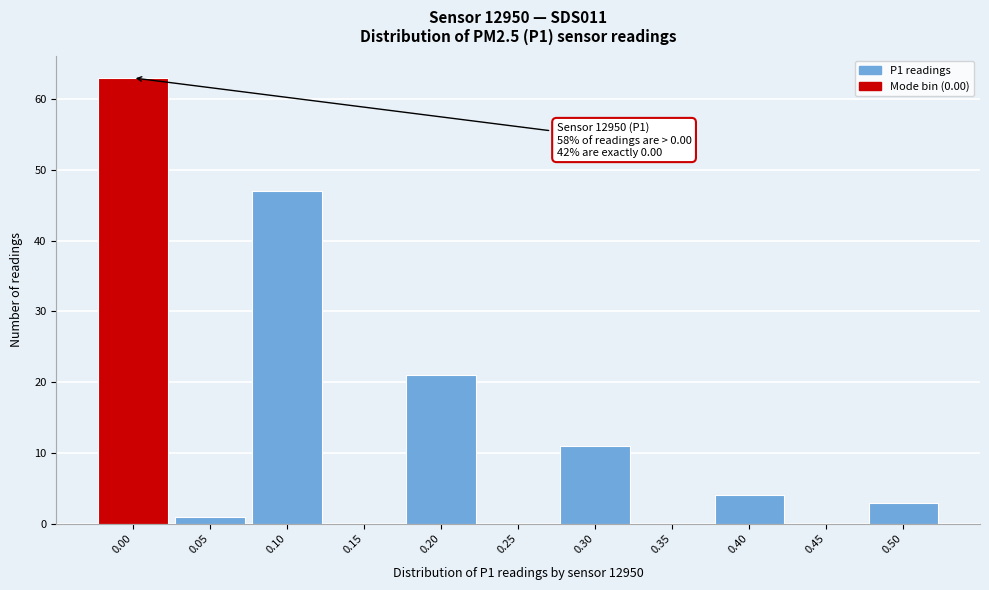

Reading right to left, extract all data points from this chart.

0.50=3	0.45=0	0.40=4	0.35=0	0.30=11	0.25=0	0.20=21	0.15=0	0.10=47	0.05=1	0.00=63